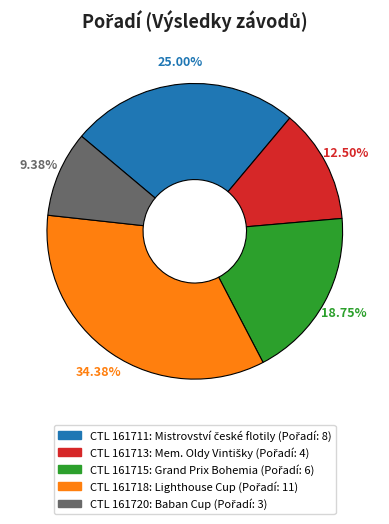

Is there any slice that represents more than half of the pie?

No